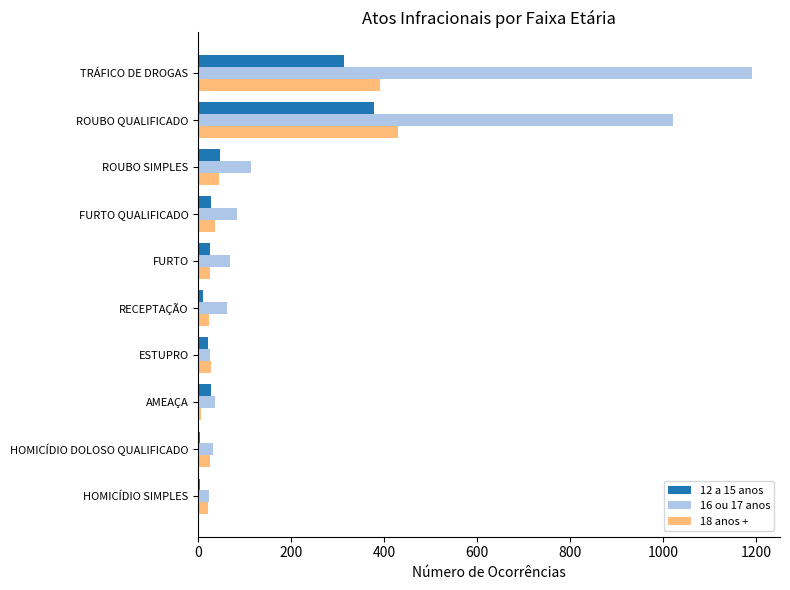

Which series has the largest range (max minus min)?

16 ou 17 anos